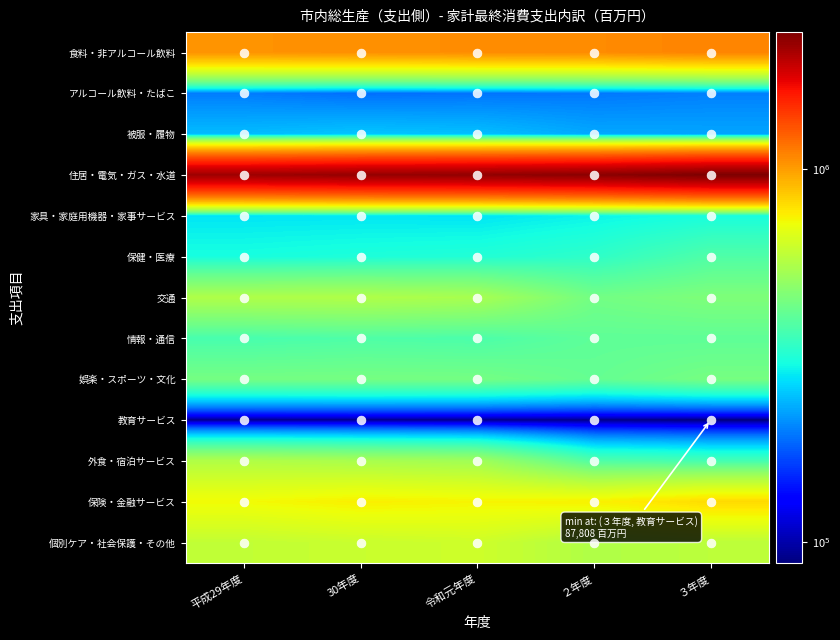

Reading left to right, extract all data points from this chart.

食料・非アルコール飲料: 平成29年度=1037949	30年度=1046130	令和元年度=1056814	２年度=1064254	３年度=1092915
アルコール飲料・たばこ: 平成29年度=198051	30年度=189244	令和元年度=192507	２年度=195316	３年度=200222
被服・履物: 平成29年度=242607	30年度=250378	令和元年度=245535	２年度=227890	３年度=226142
住居・電気・ガス・水道: 平成29年度=2125062	30年度=2172947	令和元年度=2195134	２年度=2240453	３年度=2330455
家具・家庭用機器・家事サービス: 平成29年度=277342	30年度=278343	令和元年度=276589	２年度=290792	３年度=305624
保健・医療: 平成29年度=304747	30年度=311051	令和元年度=316436	２年度=332547	３年度=379597
交通: 平成29年度=553940	30年度=555530	令和元年度=538490	２年度=436301	３年度=458065
情報・通信: 平成29年度=368672	30年度=378812	令和元年度=373975	２年度=404082	３年度=404122
娯楽・スポーツ・文化: 平成29年度=440050	30年度=442020	令和元年度=439941	２年度=412717	３年度=442514
教育サービス: 平成29年度=91231	30年度=91968	令和元年度=91050	２年度=91081	３年度=87808
外食・宿泊サービス: 平成29年度=558337	30年度=540738	令和元年度=522908	２年度=378764	３年度=363715
保険・金融サービス: 平成29年度=724228	30年度=751790	令和元年度=739396	２年度=746730	３年度=807523
個別ケア・社会保護・その他: 平成29年度=598289	30年度=614642	令和元年度=627002	２年度=555666	３年度=585129